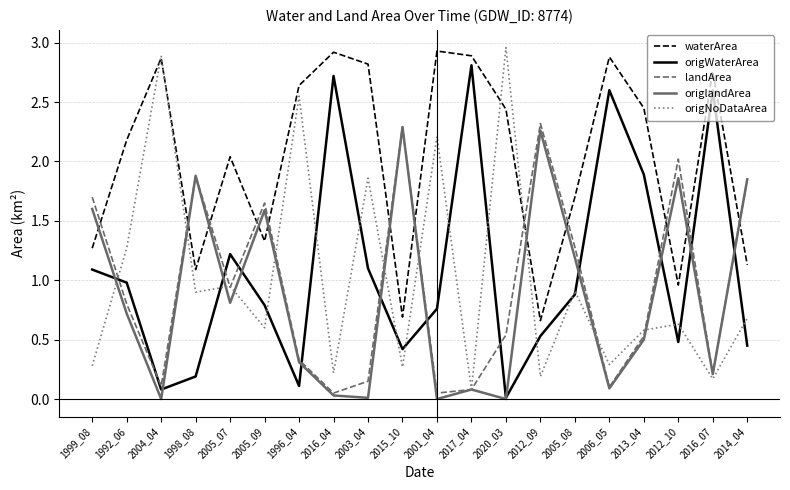

True or false: waterArea has a value of 2.8 at 2016_07.

True